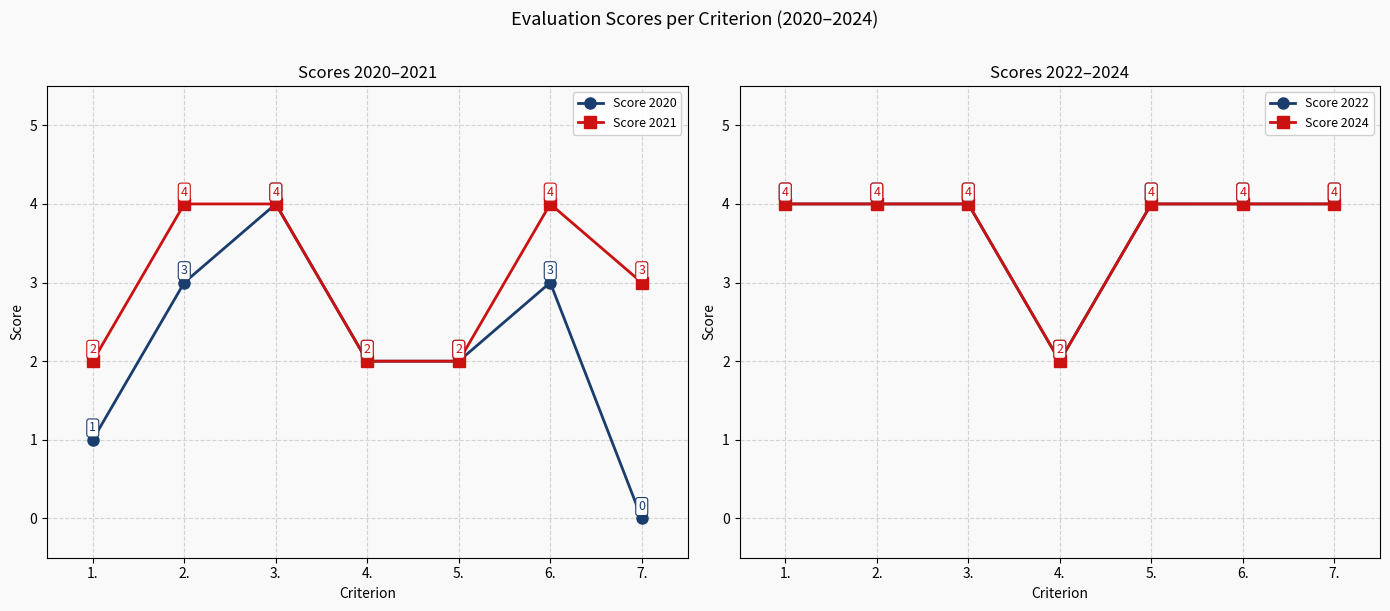

What is the value of the Score 2024 point at the 2nd from the left?

4